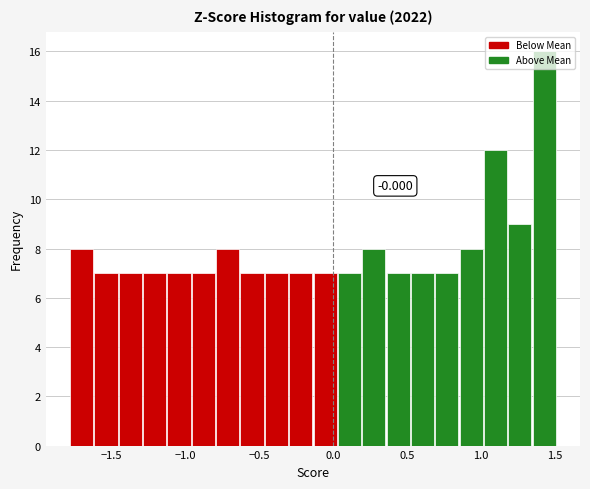

Read against the x-axis, roughly where is the centre of the tallest bar?

1.45